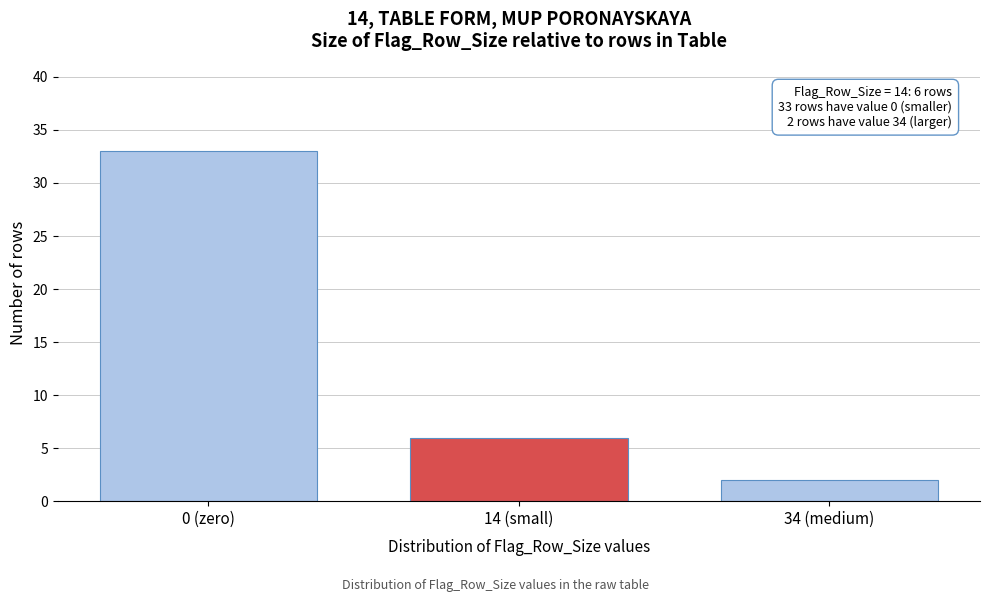

Reading left to right, what are all the values shown in this chart?

0 (zero)=33	14 (small)=6	34 (medium)=2